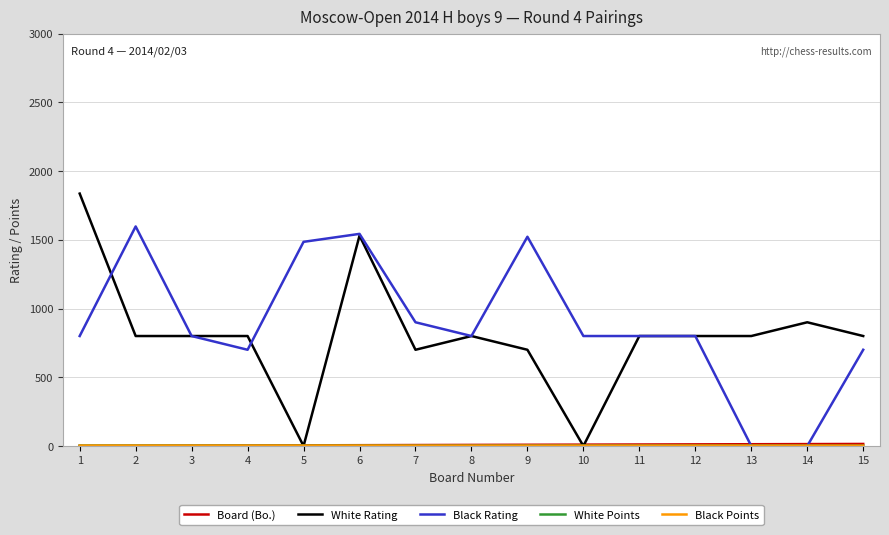

Which series changed the most between 6 and 8?

Black Rating